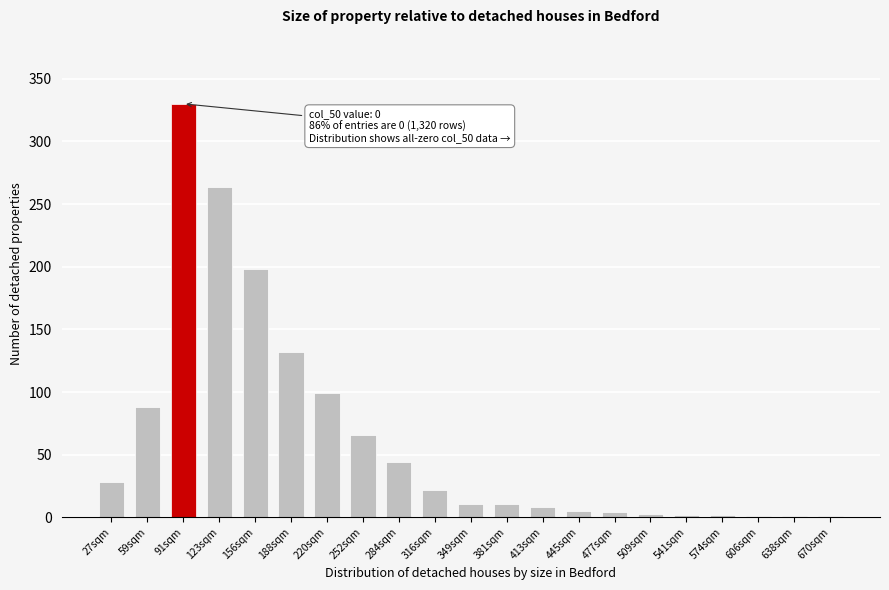

At which category does the chart reach its peak across all series?

91sqm